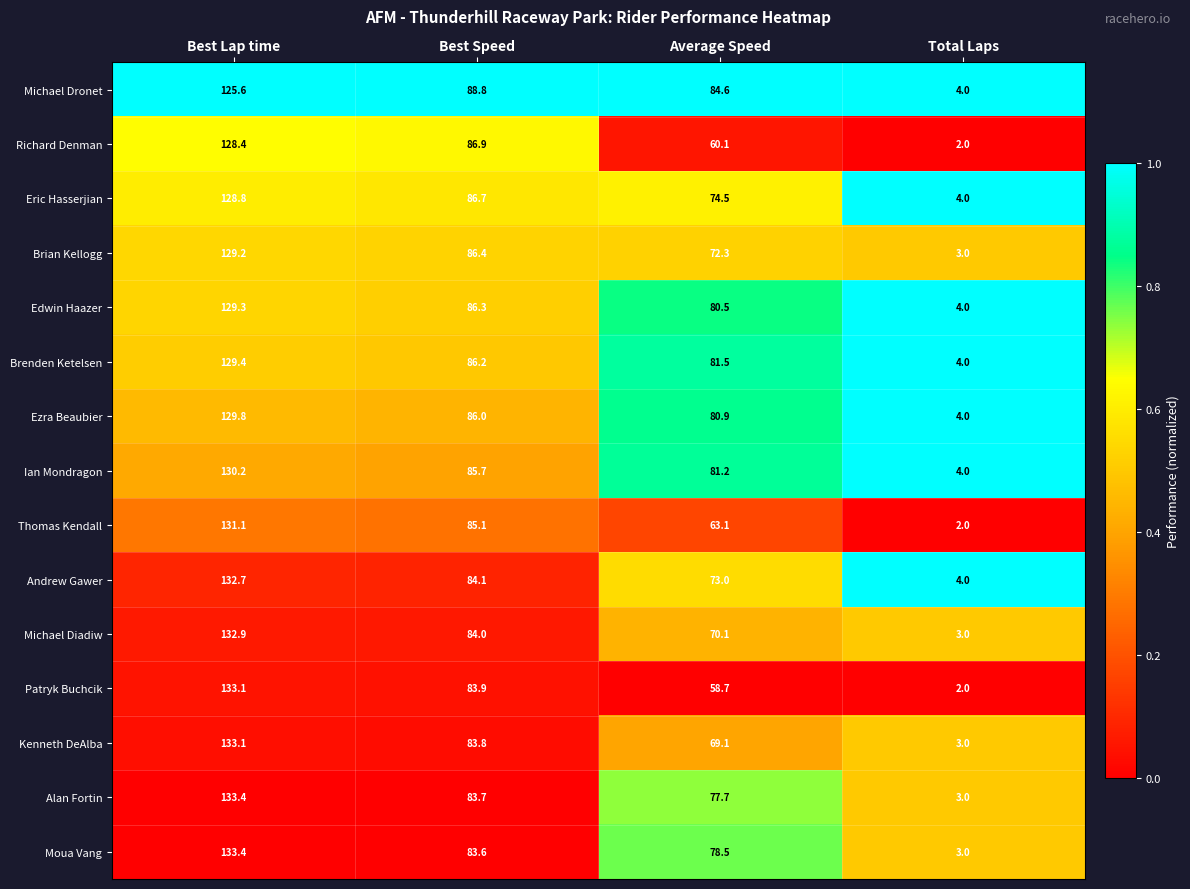

What is the average value of the Patryk Buchcik series?

69.4